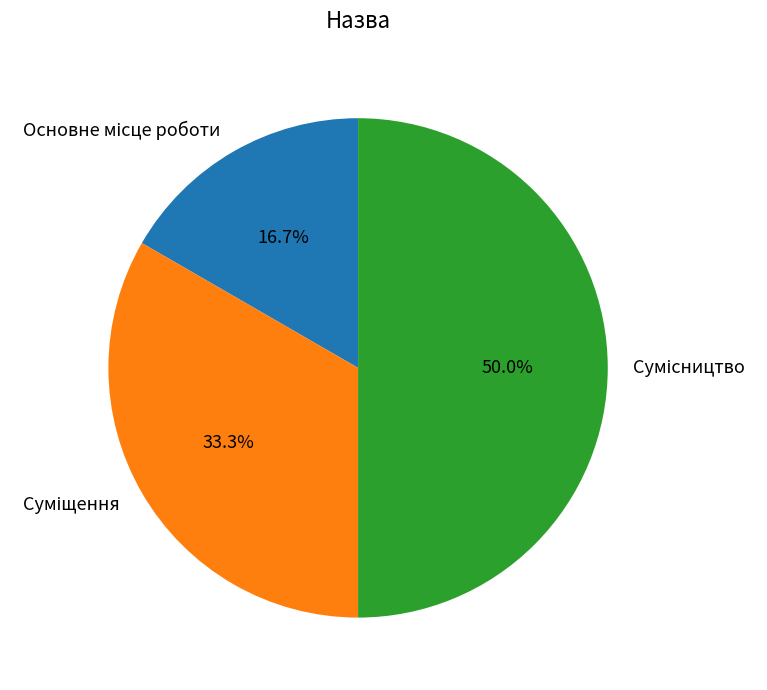

To the nearest percent, what portion does Основне місце роботи represent?

17%